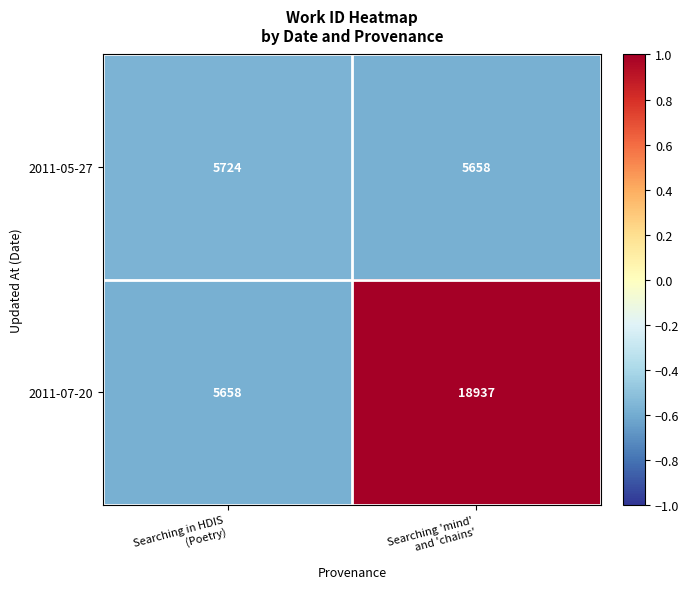

What is the sum of all 2011-07-20 values?

24595